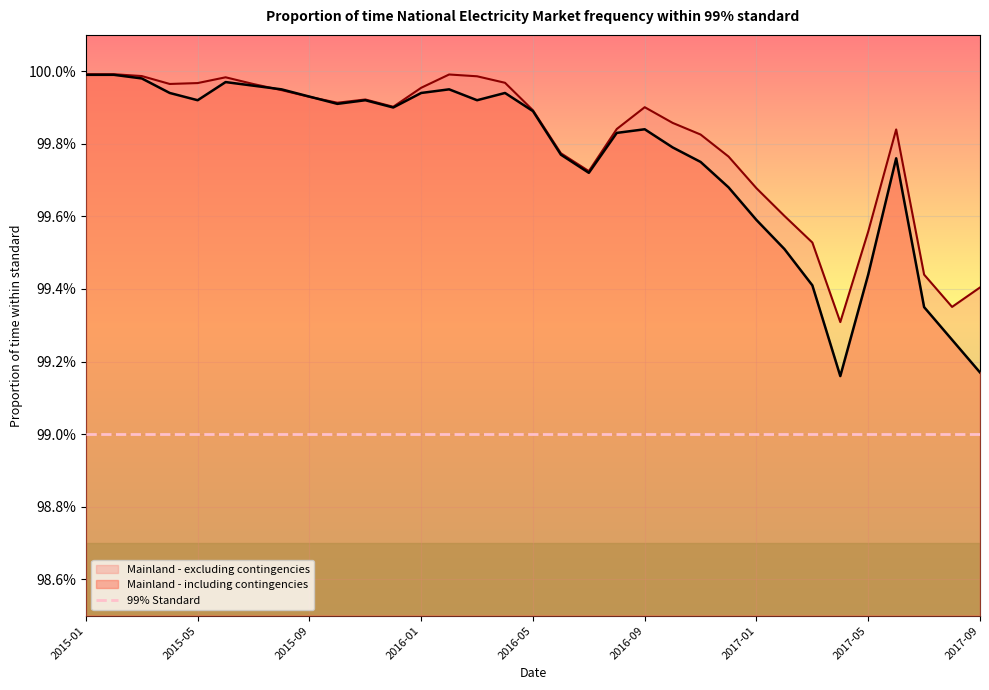

At which category is the sum across all series the highest?

2015-01